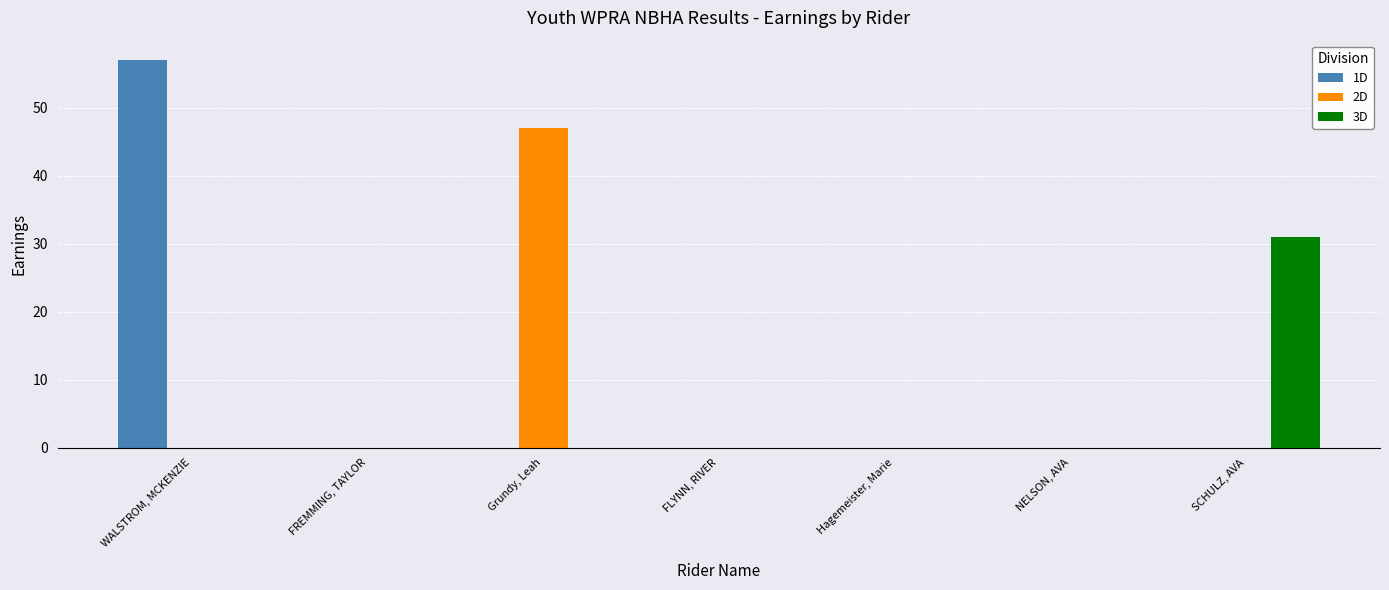

At which category is the sum across all series the highest?

WALSTROM, MCKENZIE